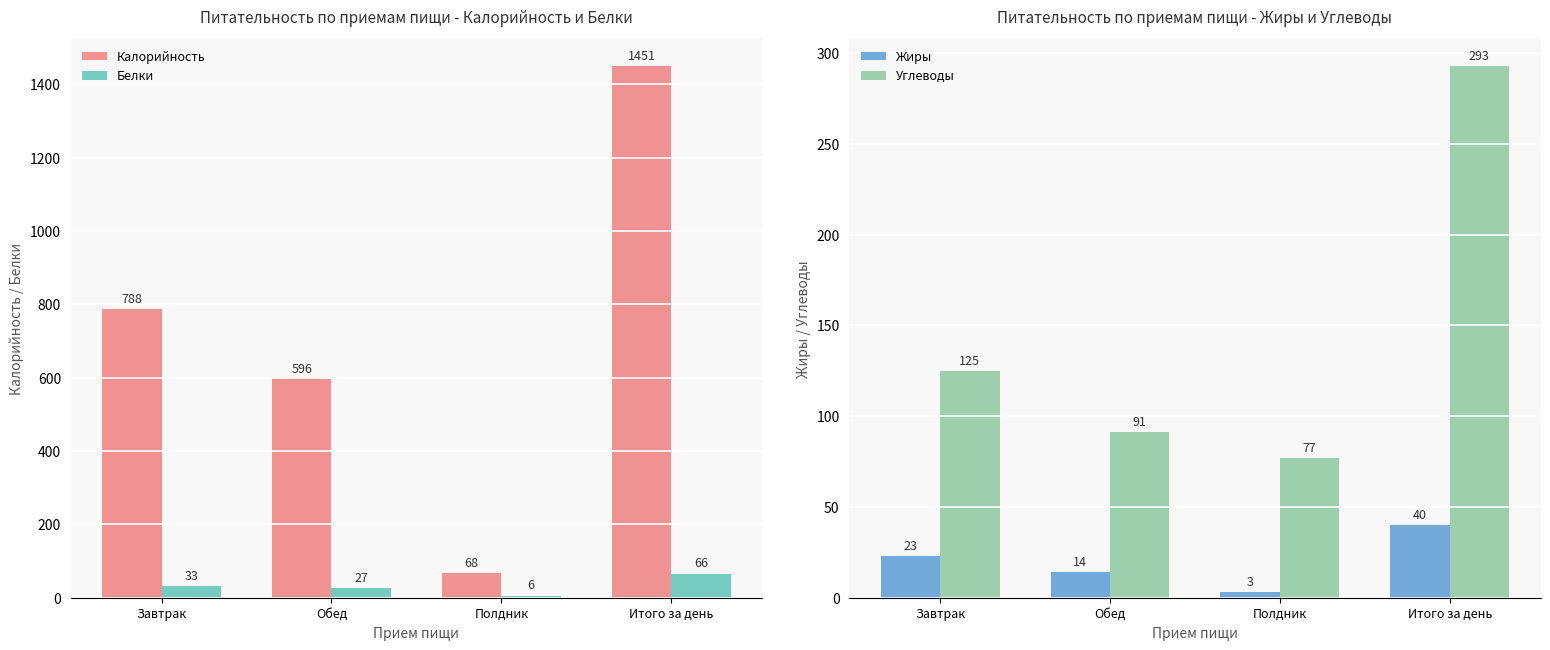

Which category has the lowest value across all series?

Полдник